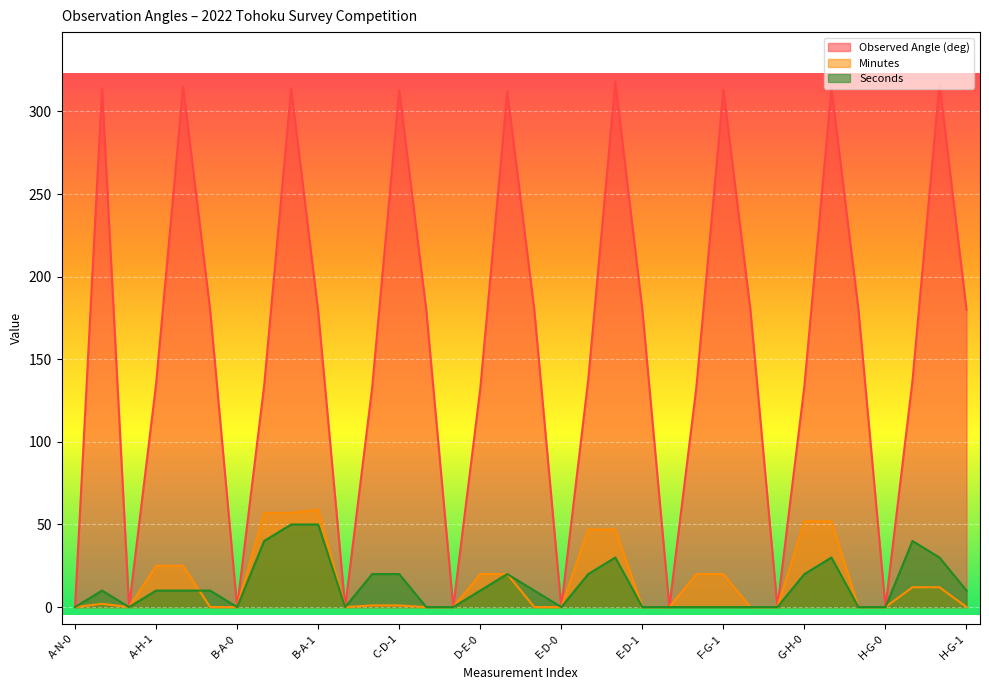

List the labels in order of Minutes value, largest first.

B-A-1, B-C-0, B-C-1, G-H-0, G-H-1, E-F-0, E-F-1, A-H-1, A-H-2, D-E-0, D-E-1, F-G-0, F-G-1, H-A-0, H-A-1, A-N-1, C-D-0, C-D-1, A-N-0, A-H-0, A-H-3, B-A-0, C-B-0, C-B-1, D-C-0, D-C-1, E-D-0, E-D-1, F-E-0, F-E-1, G-F-0, G-F-1, H-G-0, H-G-1